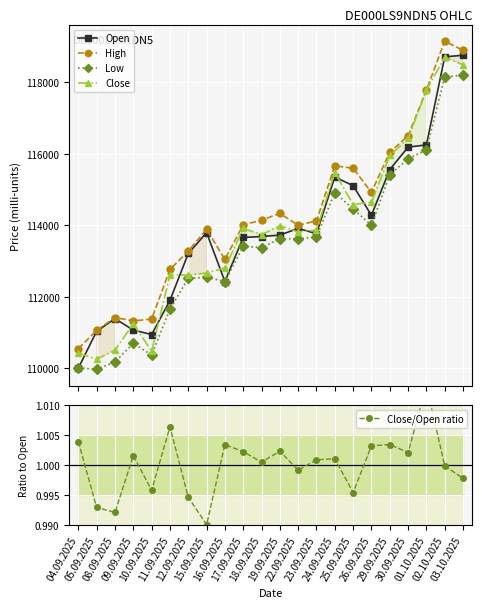

What is the value of the Open point at the 10th from the left?

113662.0